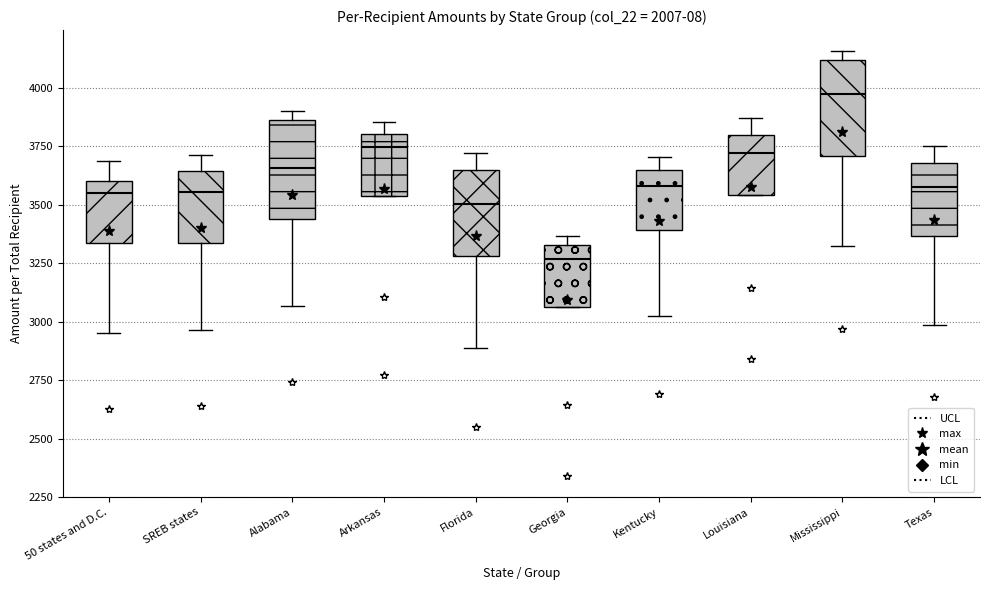

Which box has the lowest median line?

Georgia